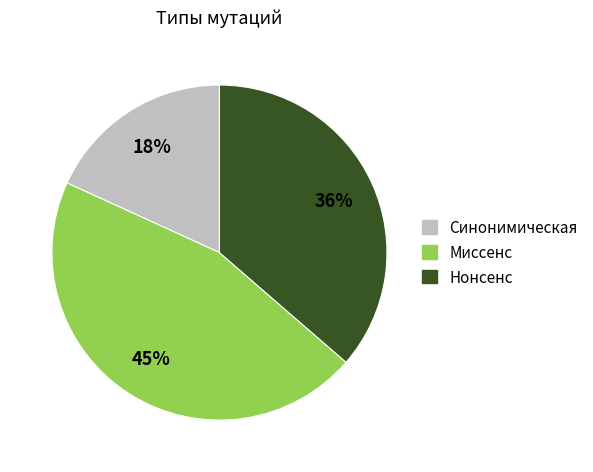

What is the smallest slice in the pie chart?

Синонимическая